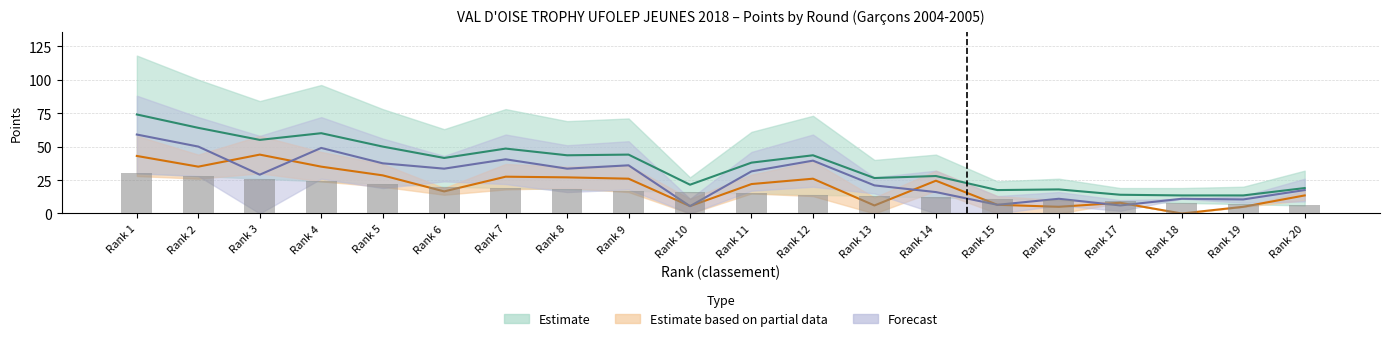

Are the bars horizontal?

No